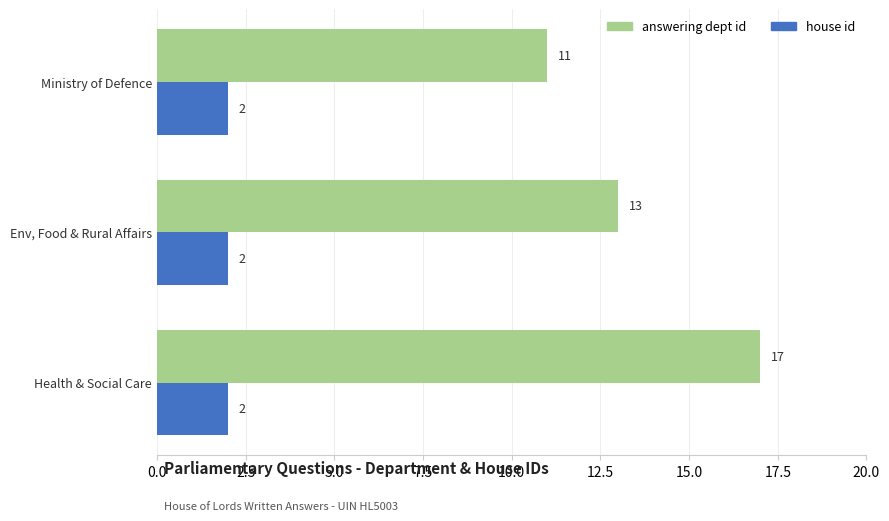

List the series in order of their peak value, highest first.

answering dept id, house id